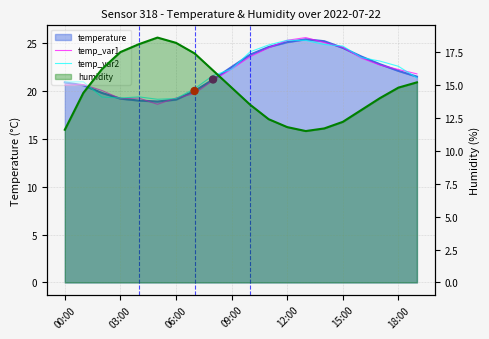

Which series has the largest total across all categories?

temp_var2